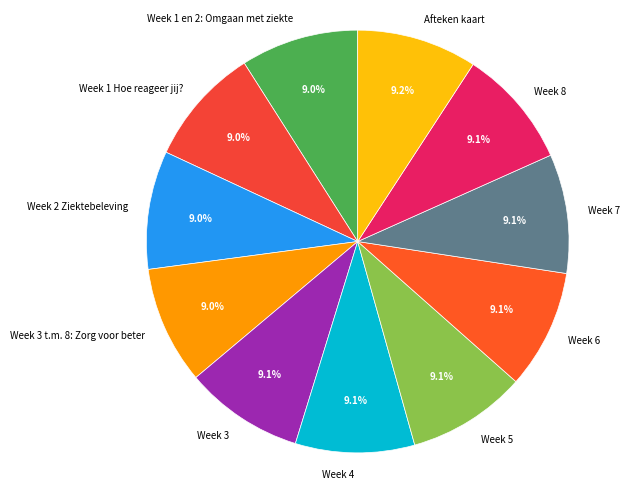

Approximately how many times larger is the value at Week 7 compared to Week 8?

1.0